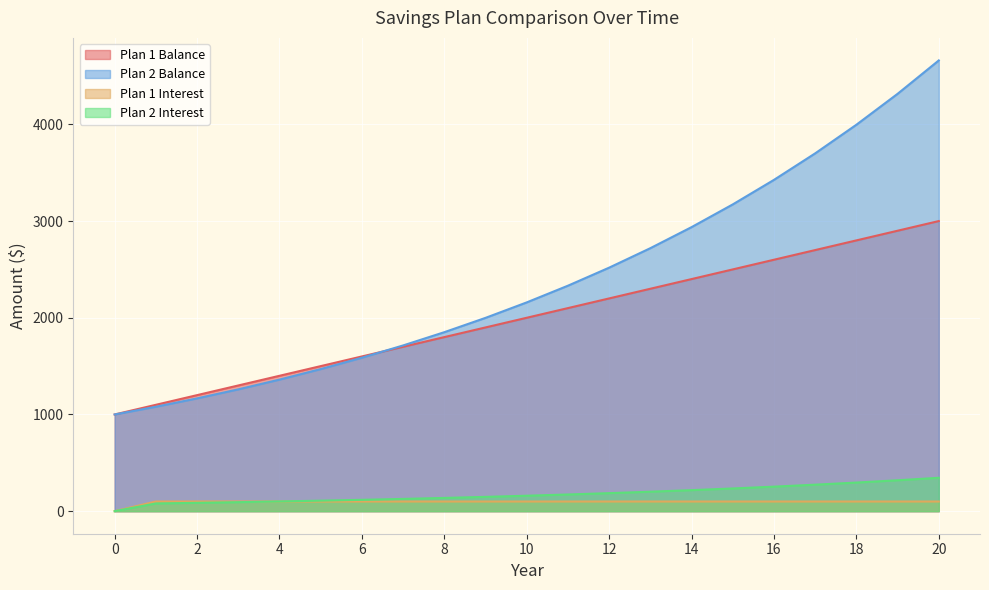

True or false: Plan 1 Interest has a value of 100.0 at 14.

True